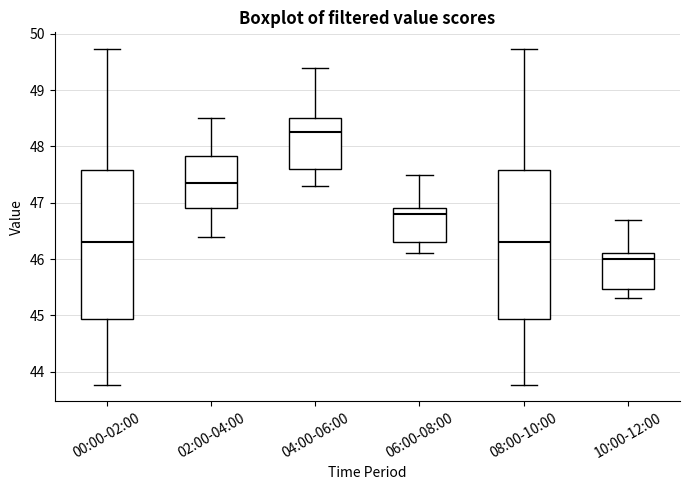

Which box's median line is the highest?

04:00-06:00